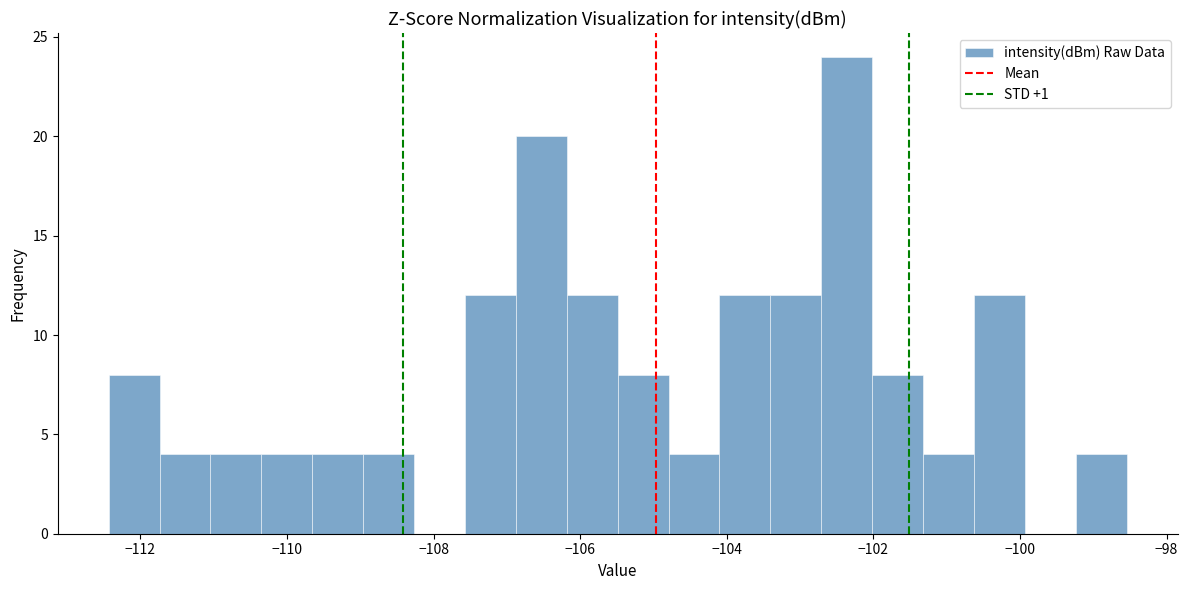

Around what value on the x-axis is the tallest bar? Give the approximate position of its centre, as read against the axis.

-102.4